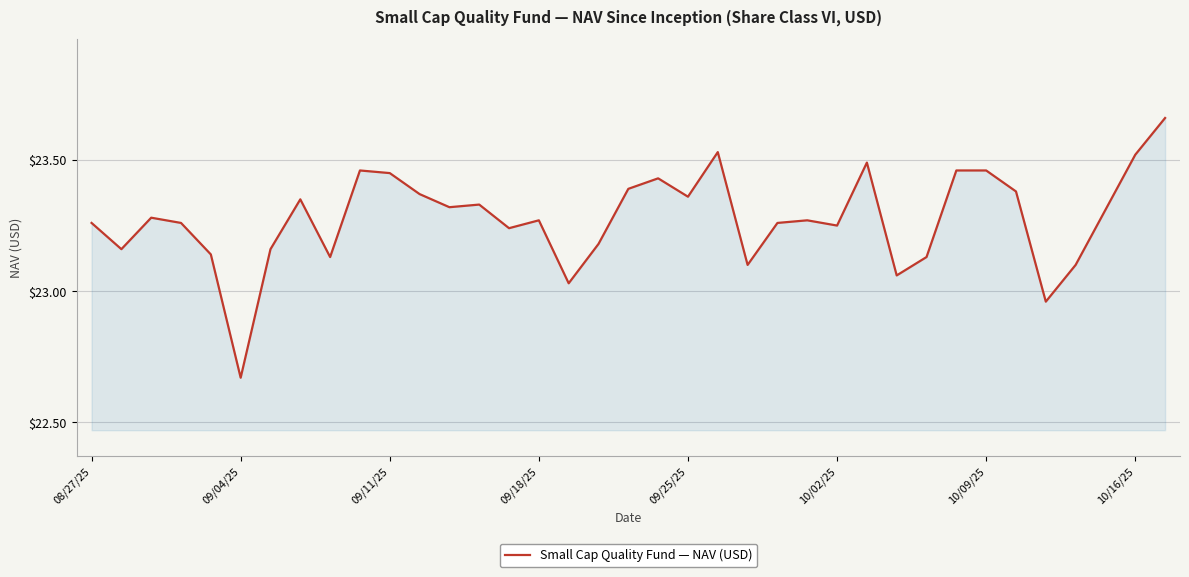

What is the difference between the maximum and minimum values?

1.0